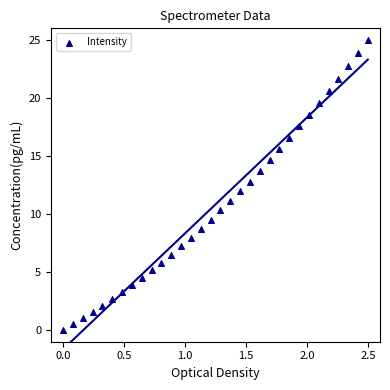

What is the range of Y values (max minus min)?

25.0